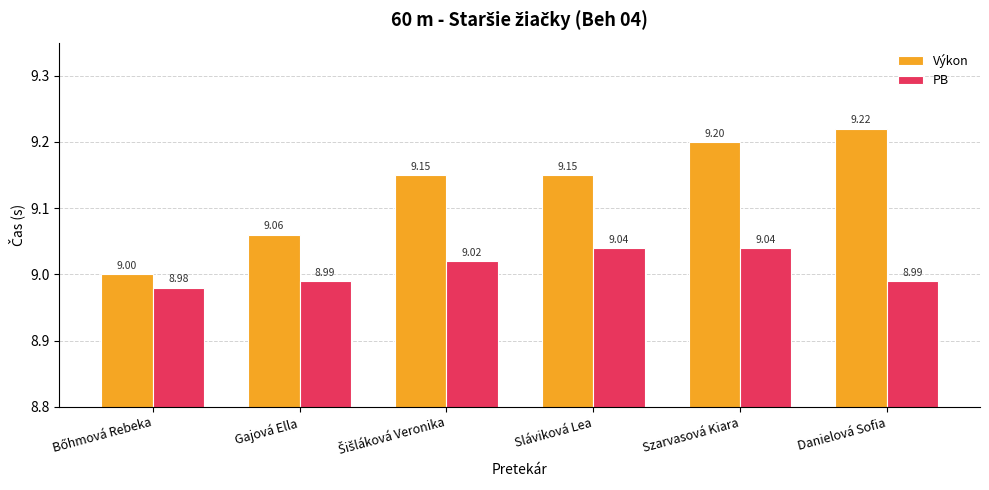

Which series has the widest spread of values?

Výkon